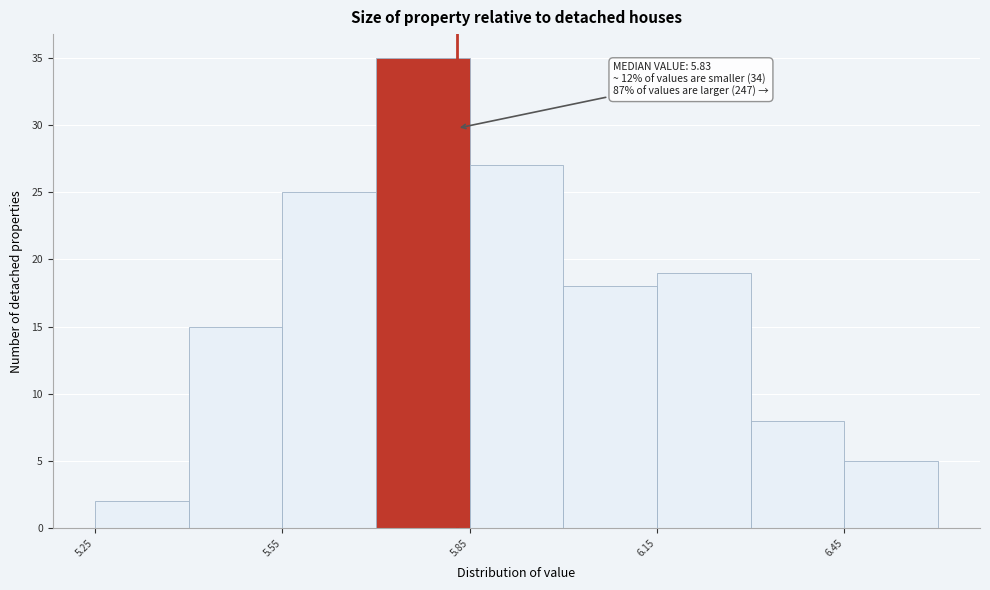

Around what value on the x-axis is the tallest bar? Give the approximate position of its centre, as read against the axis.

5.80